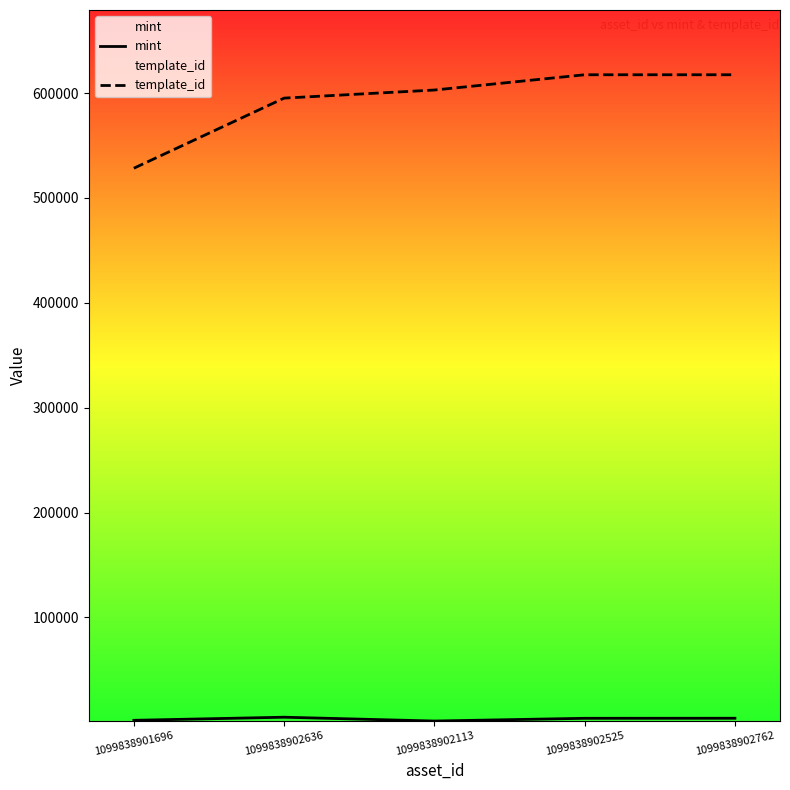

What is the difference between the second highest and second lowest values in the mint series?

1974